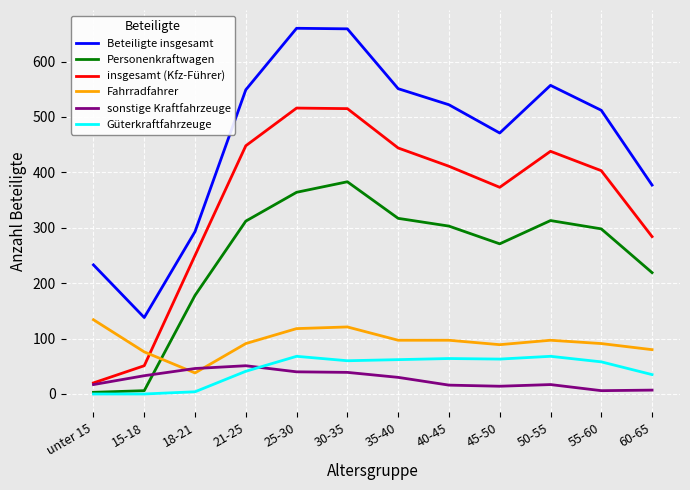

Which series changed the most between unter 15 and 21-25?

insgesamt (Kfz-Führer)